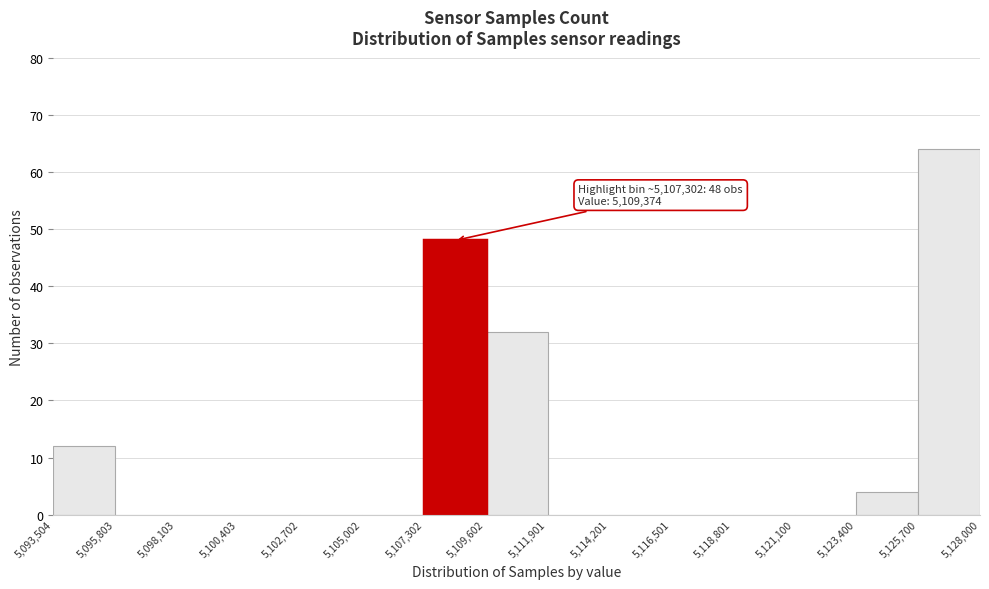

Which range on the x-axis has the tallest bar?

5,125,700 to 5,128,000